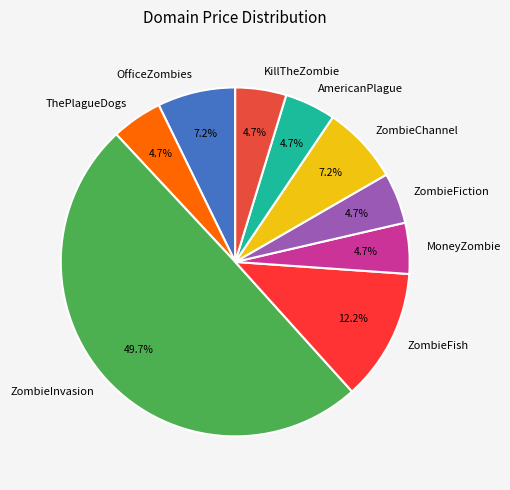

Do ZombieFiction and MoneyZombie together represent more than half of the pie?

No